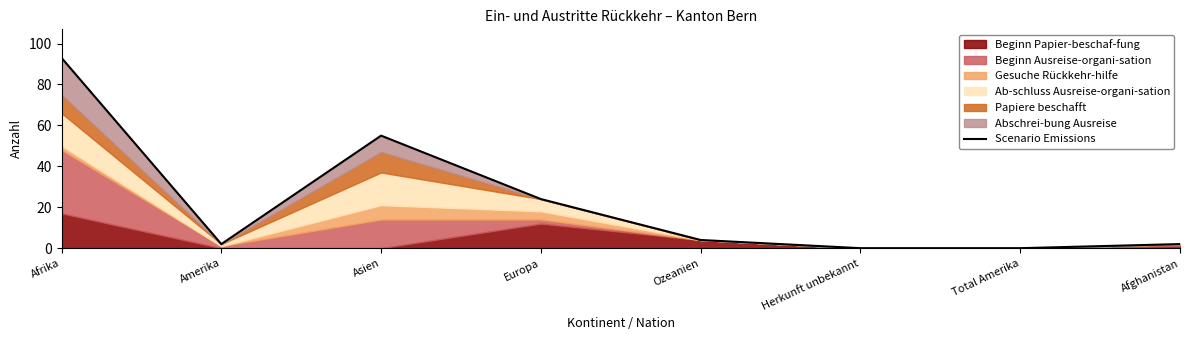

True or false: the data shows -55 at Herkunft unbekannt.

False